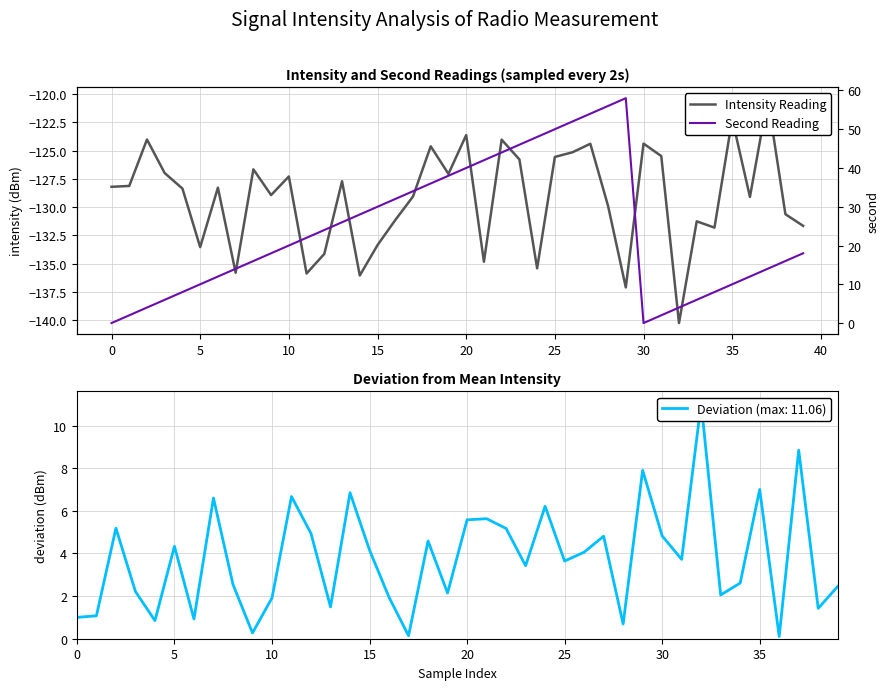

How many data points in Second Reading are above 20?

19